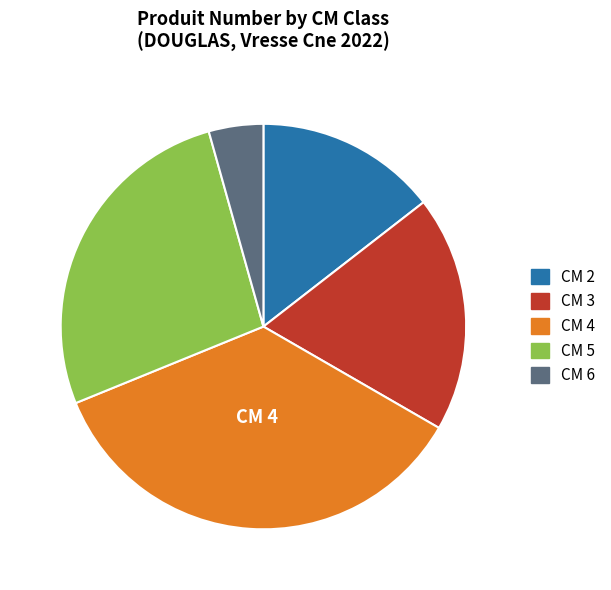

How many segments does this pie chart have?

5